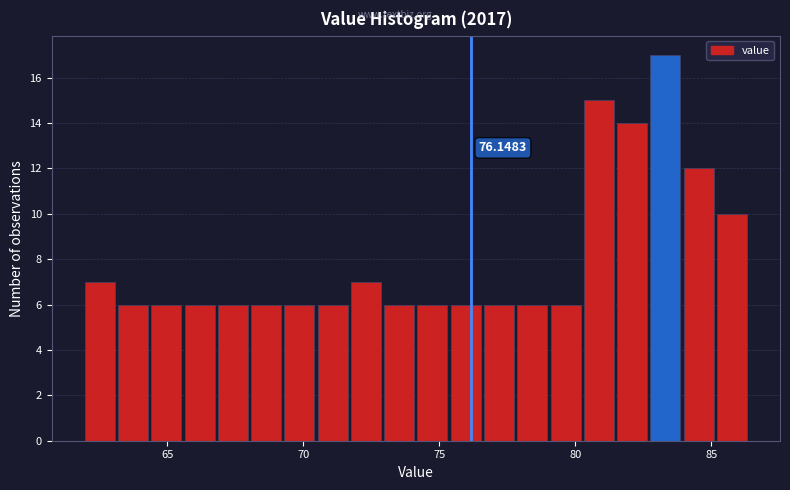

Around what value on the x-axis is the tallest bar? Give the approximate position of its centre, as read against the axis.

83.5